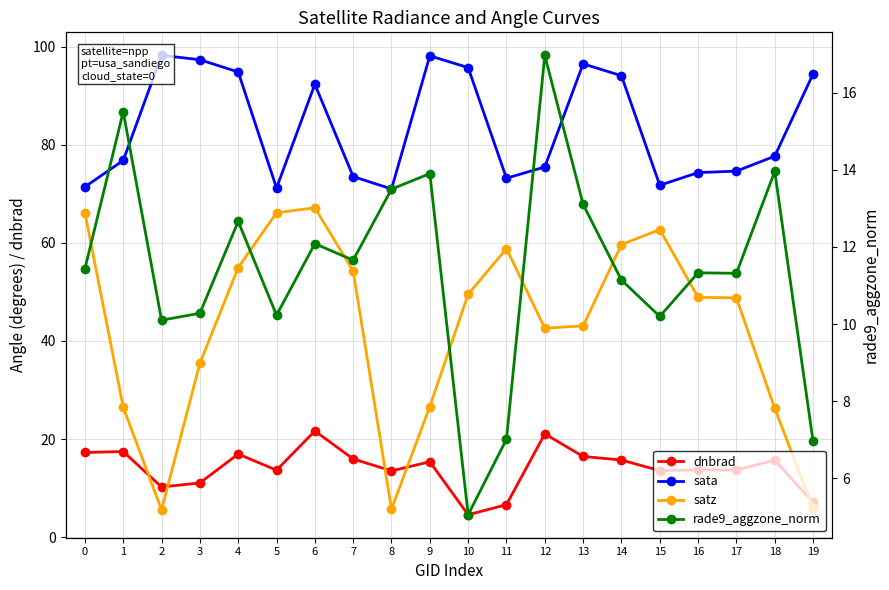

Is it true that rade9_aggzone_norm equals 10.3 at 3?

True